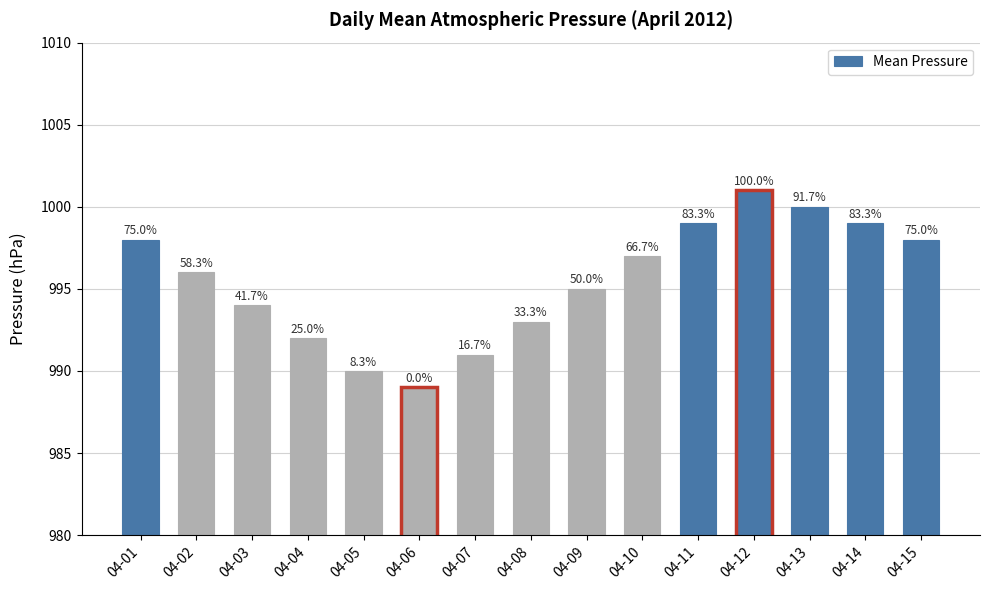

Reading left to right, transcribe all the data shown in this chart.

04-01=998	04-02=996	04-03=994	04-04=992	04-05=990	04-06=989	04-07=991	04-08=993	04-09=995	04-10=997	04-11=999	04-12=1001	04-13=1000	04-14=999	04-15=998